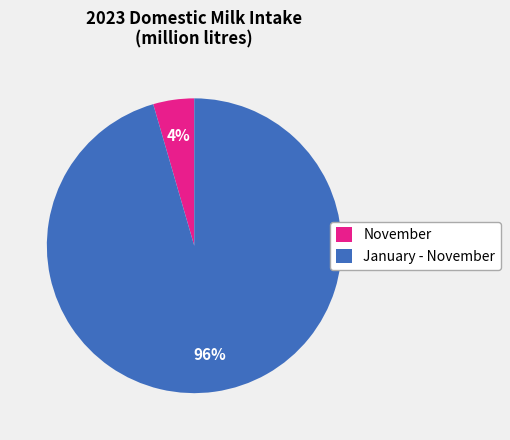

Does any single category account for the majority?

Yes